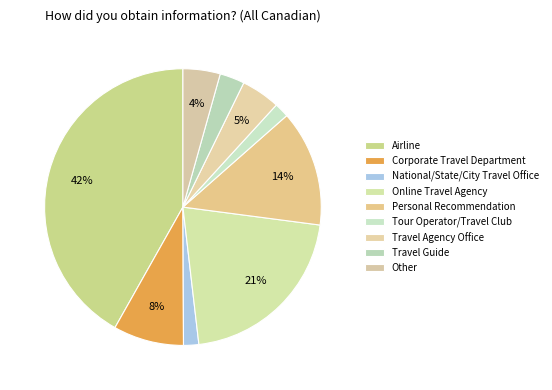

How many slices are in this pie chart?

9